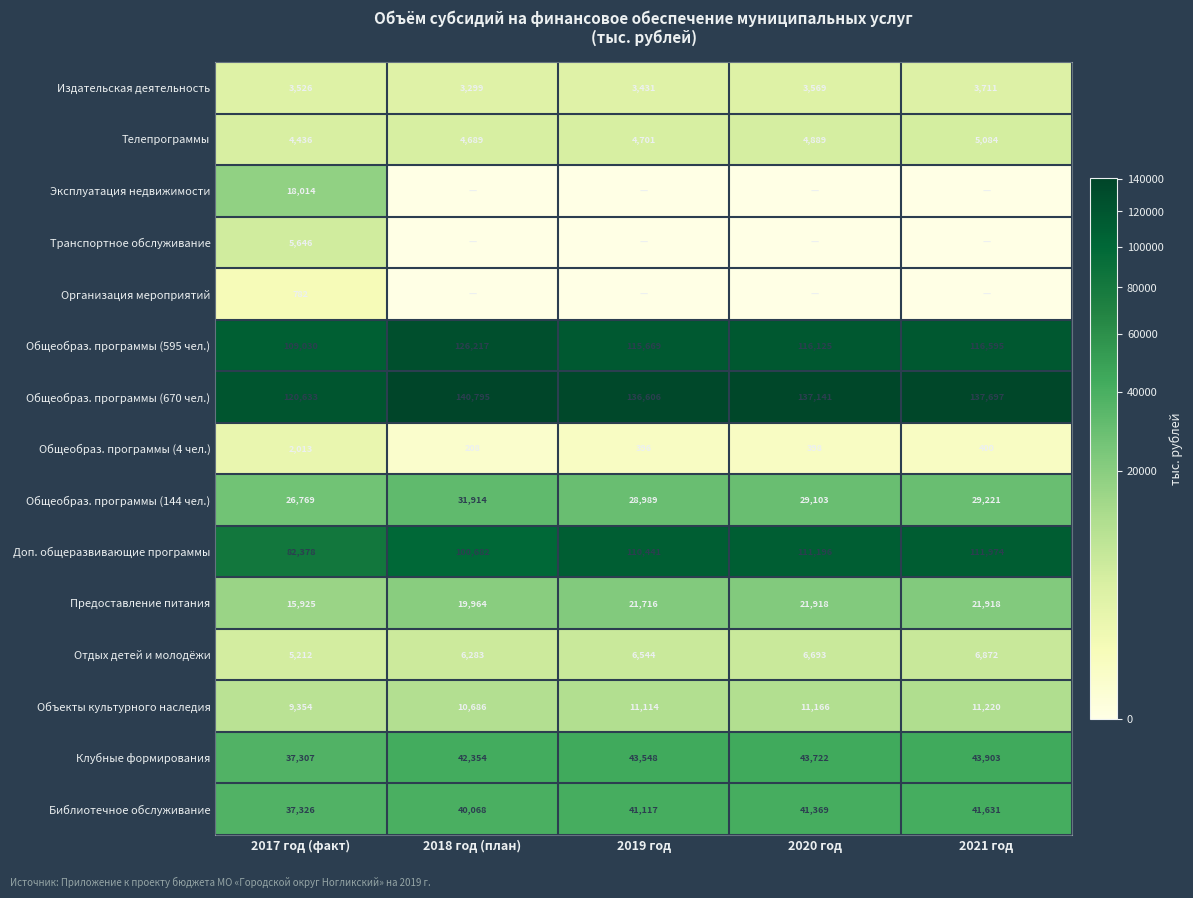

What is the sum of the Доп. общеразвивающие программы values at 2021 год and 2020 год?

223170